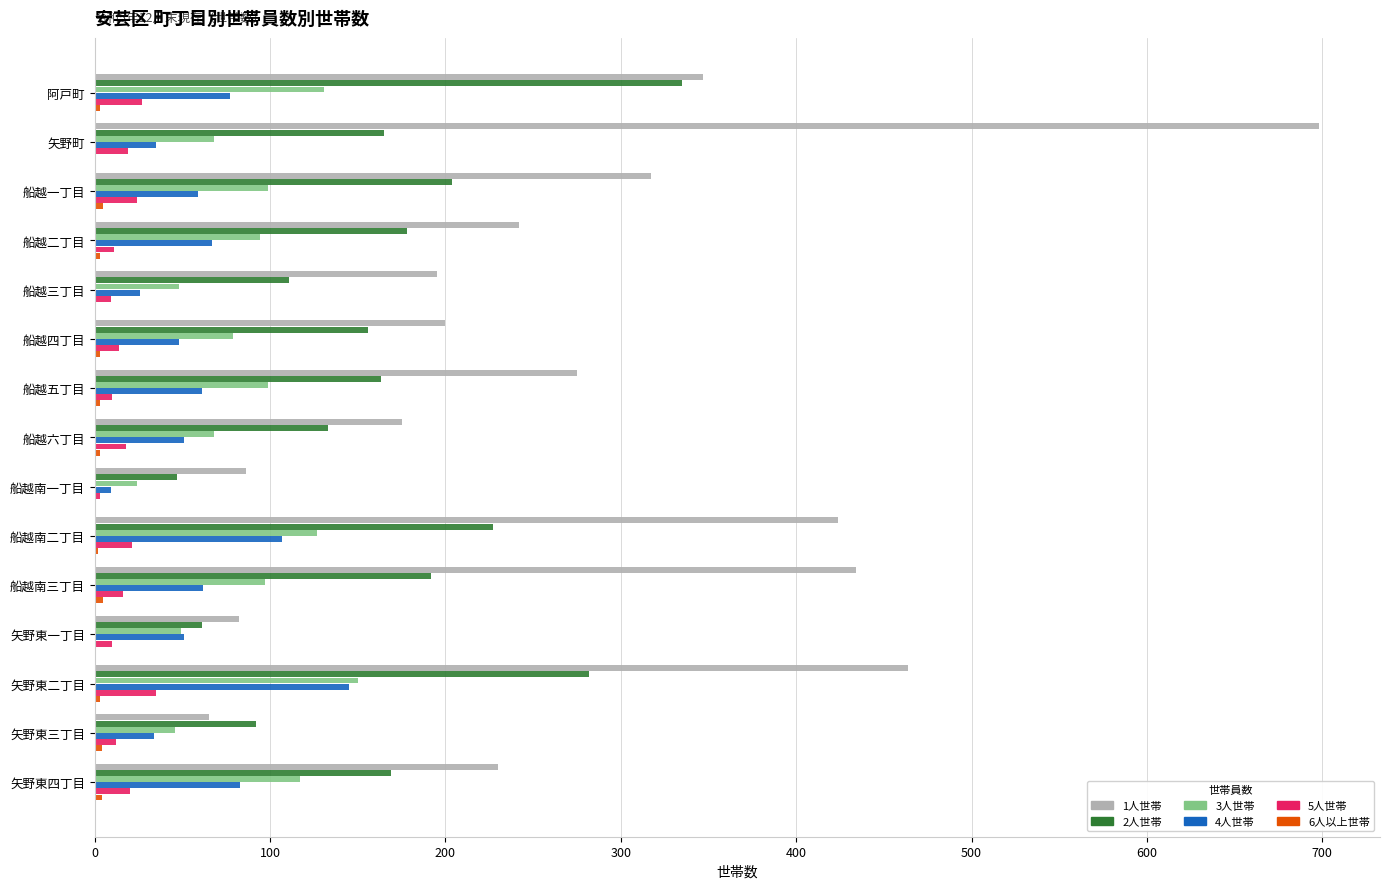

True or false: 2人世帯 has a value of 178 at 船越二丁目.

True